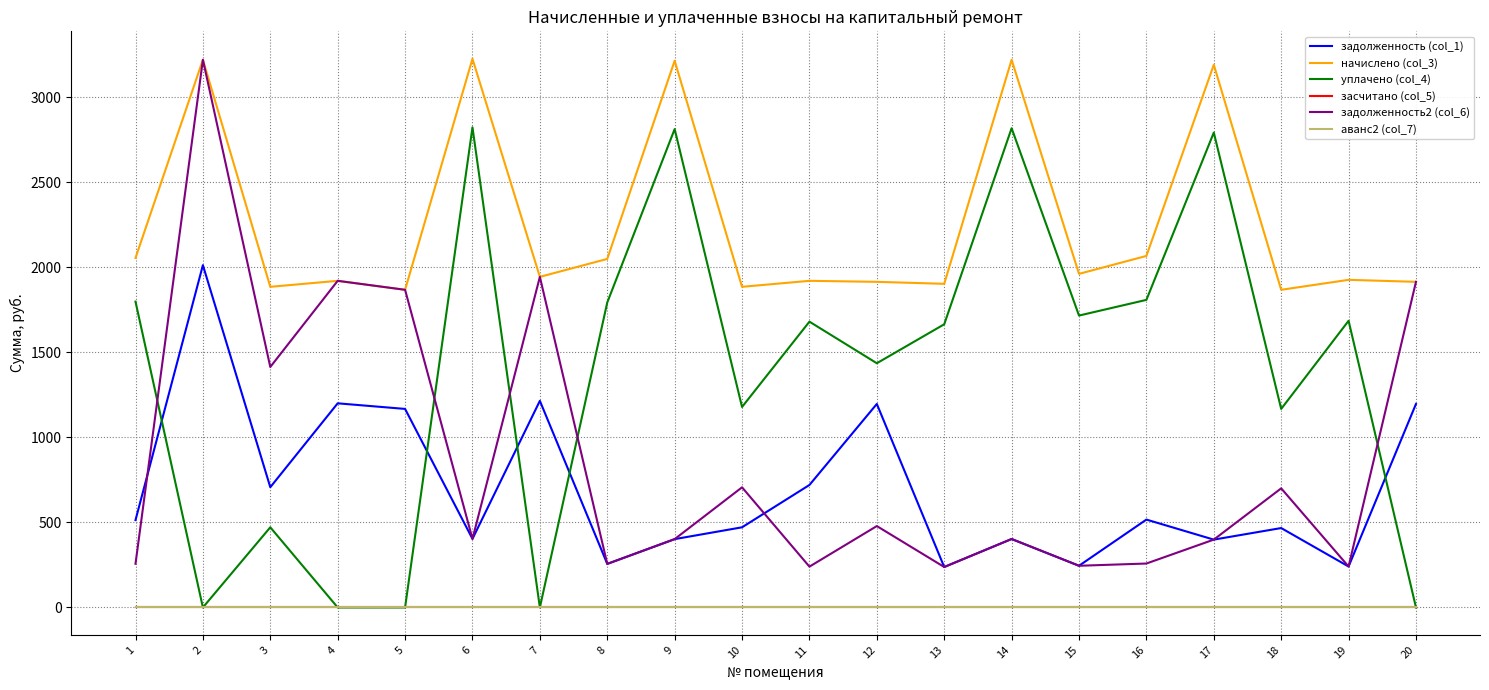

What is the spread (max minus min) of values at 15?

1961.8